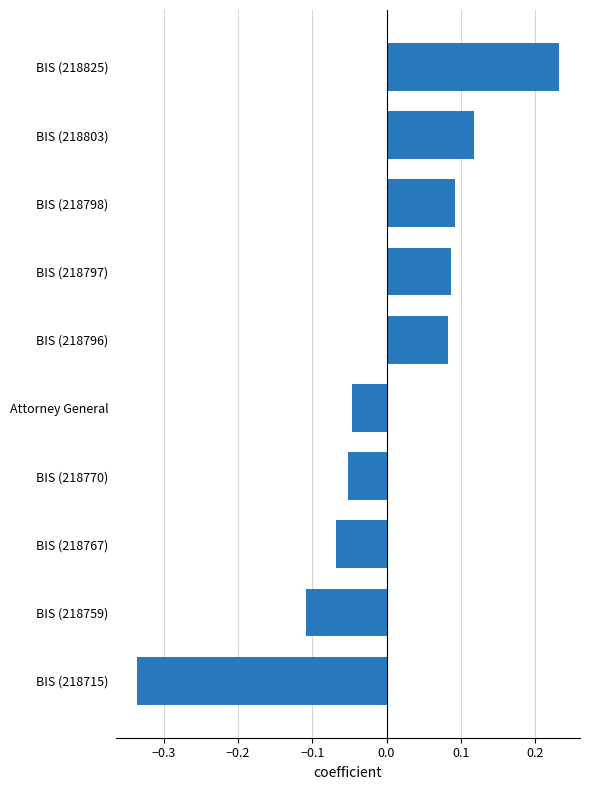

What is the label of the 5th bar from the top?

BIS (218796)